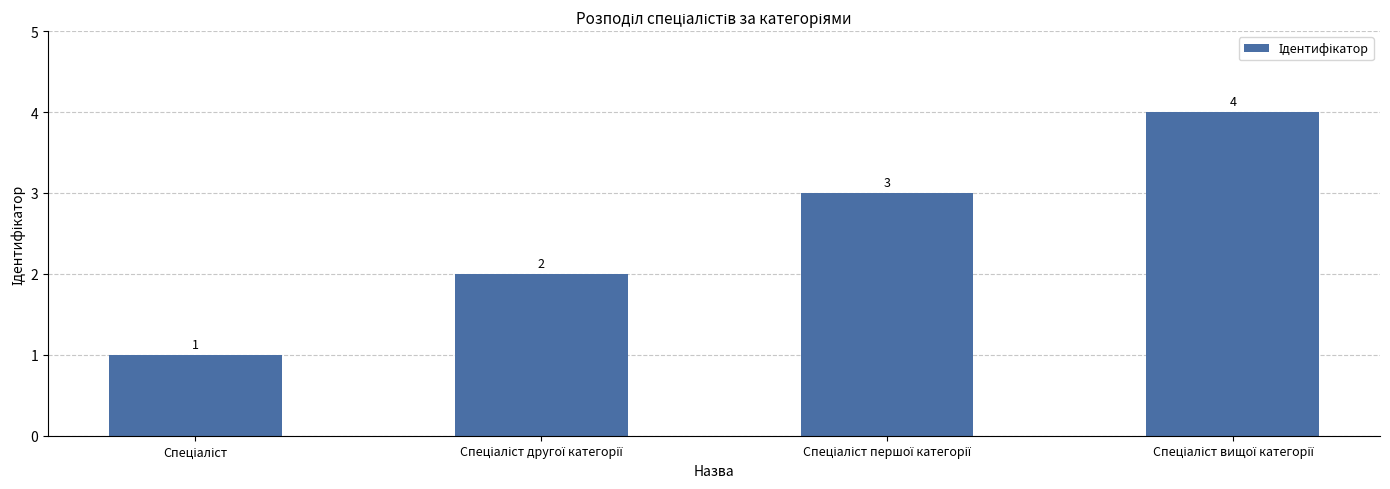

What is the value of the 2nd bar from the left?

2